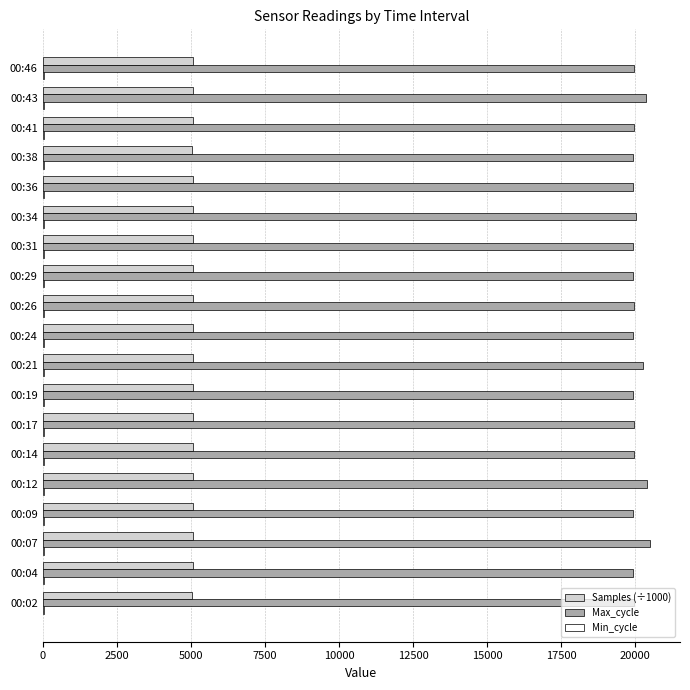

What is the maximum value for Max_cycle?

20488.0